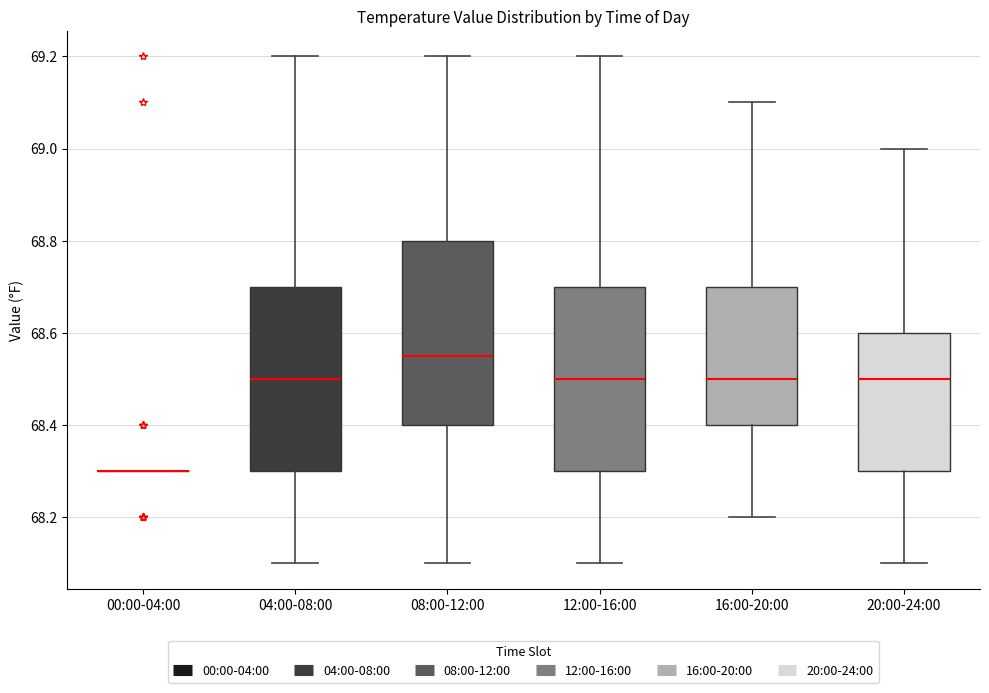

Reading left to right, read every box against the y-axis: the position of its median line, the range the box covers, and the ends of its whiskers. The values are not printed on the chart, so give them approximately, as read against the axis.

00:00-04:00: box collapsed to a line at 68.30, whiskers 68.30 to 68.30
04:00-08:00: median 68.50, box 68.30 to 68.70, whiskers 68.10 to 69.20
08:00-12:00: median 68.56, box 68.40 to 68.80, whiskers 68.10 to 69.20
12:00-16:00: median 68.50, box 68.30 to 68.70, whiskers 68.10 to 69.20
16:00-20:00: median 68.50, box 68.40 to 68.70, whiskers 68.20 to 69.10
20:00-24:00: median 68.50, box 68.30 to 68.60, whiskers 68.10 to 69.00